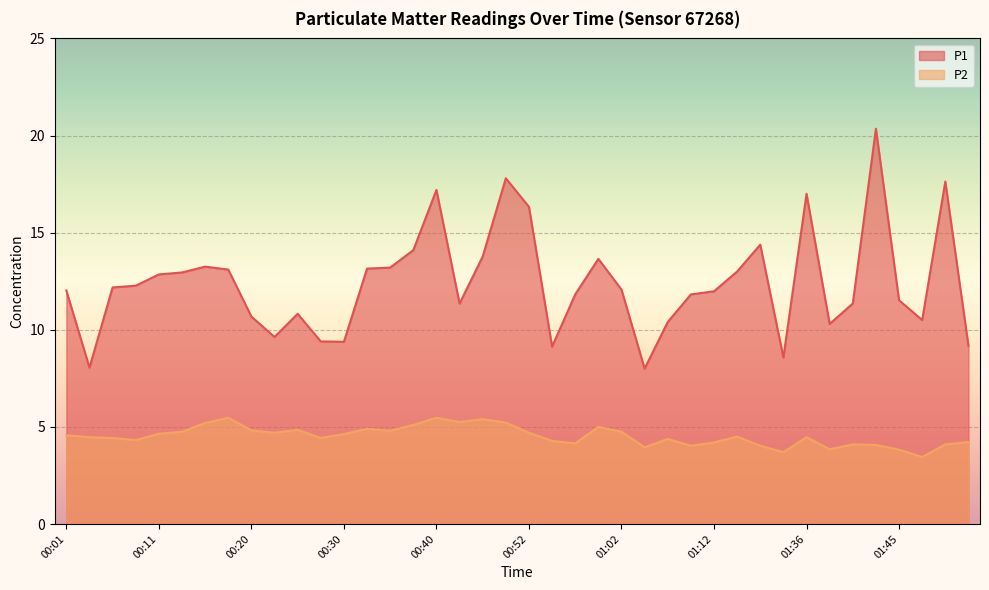

List the labels in order of P2 value, smallest first.

01:51, 01:33, 01:45, 01:38, 01:04, 01:09, 01:31, 01:43, 01:40, 01:54, 00:57, 01:12, 01:56, 00:55, 00:08, 01:07, 00:06, 00:28, 00:03, 01:36, 01:17, 00:01, 00:30, 00:11, 00:23, 00:52, 00:13, 01:02, 00:35, 00:20, 00:25, 00:33, 00:59, 00:37, 00:16, 00:50, 00:42, 00:47, 00:18, 00:40